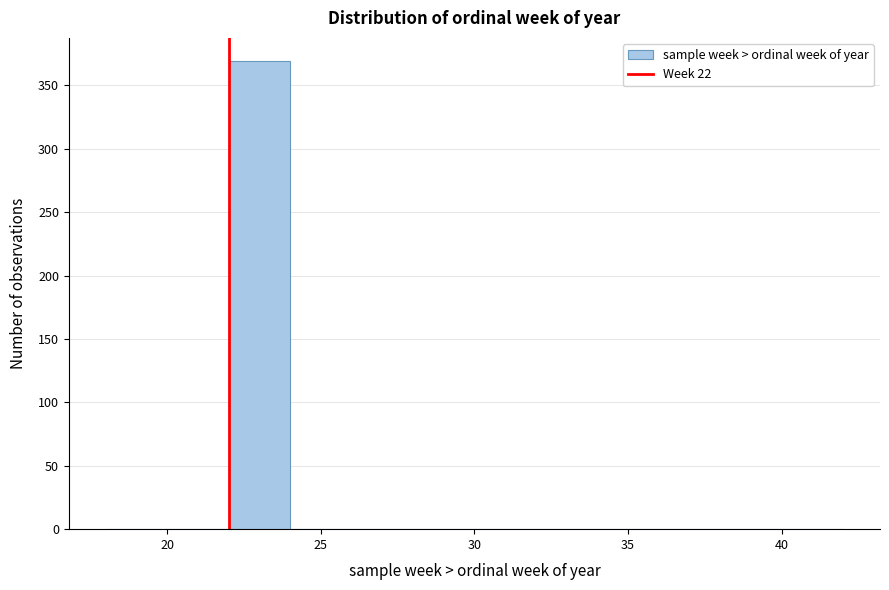

What is the height of the bar covering 22 to 24 on the x-axis? The values are not printed on the chart, so give them approximately, as read against the axis.

370